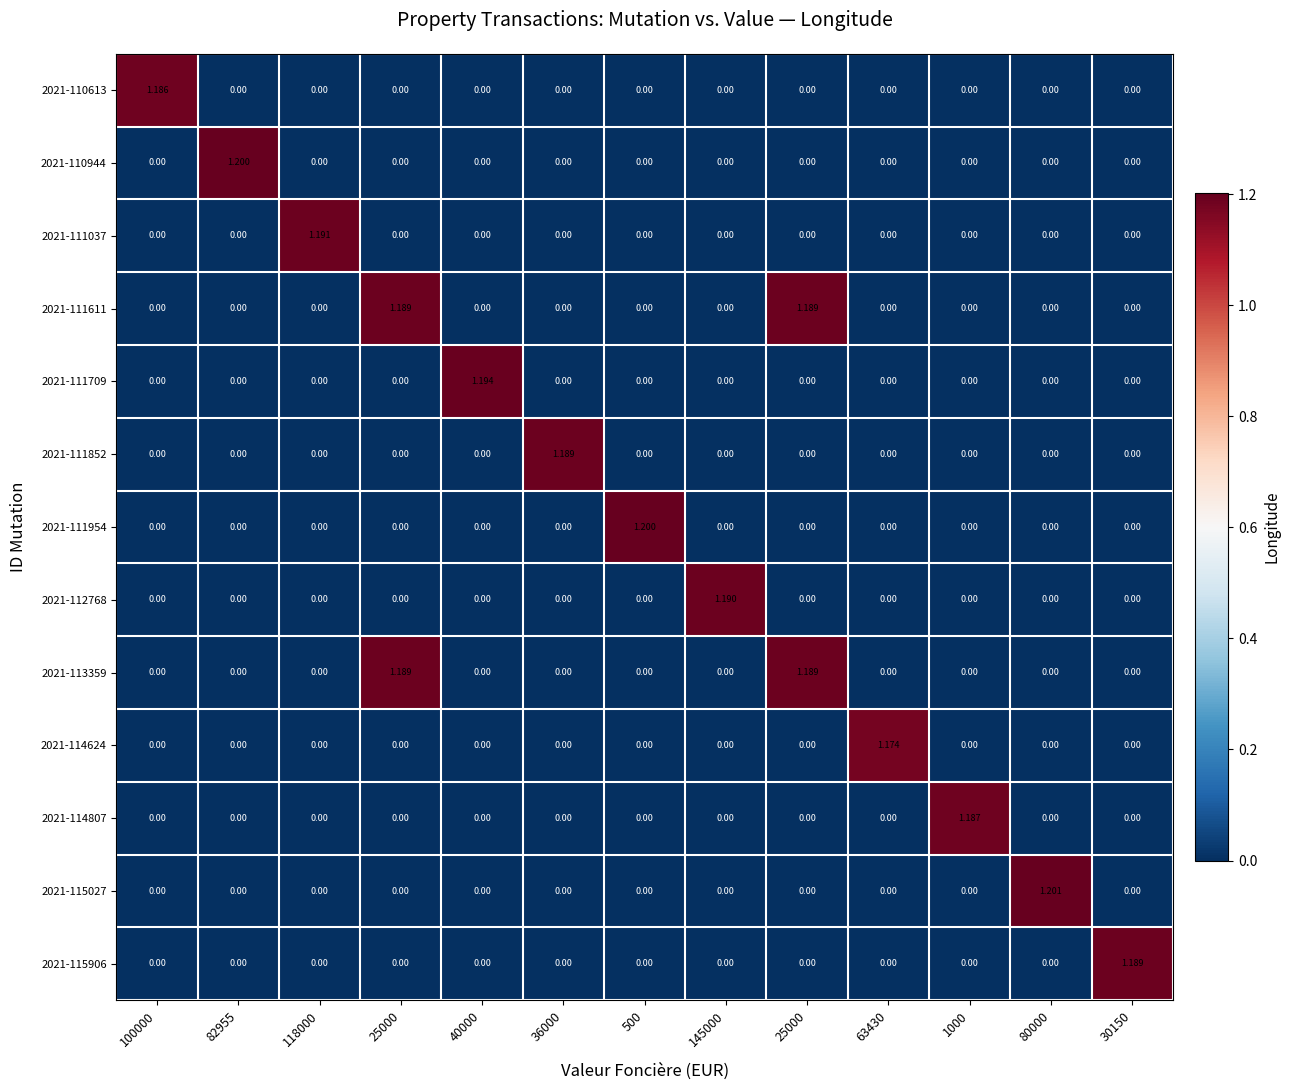

How many values in 2021-114807 are above zero?

1